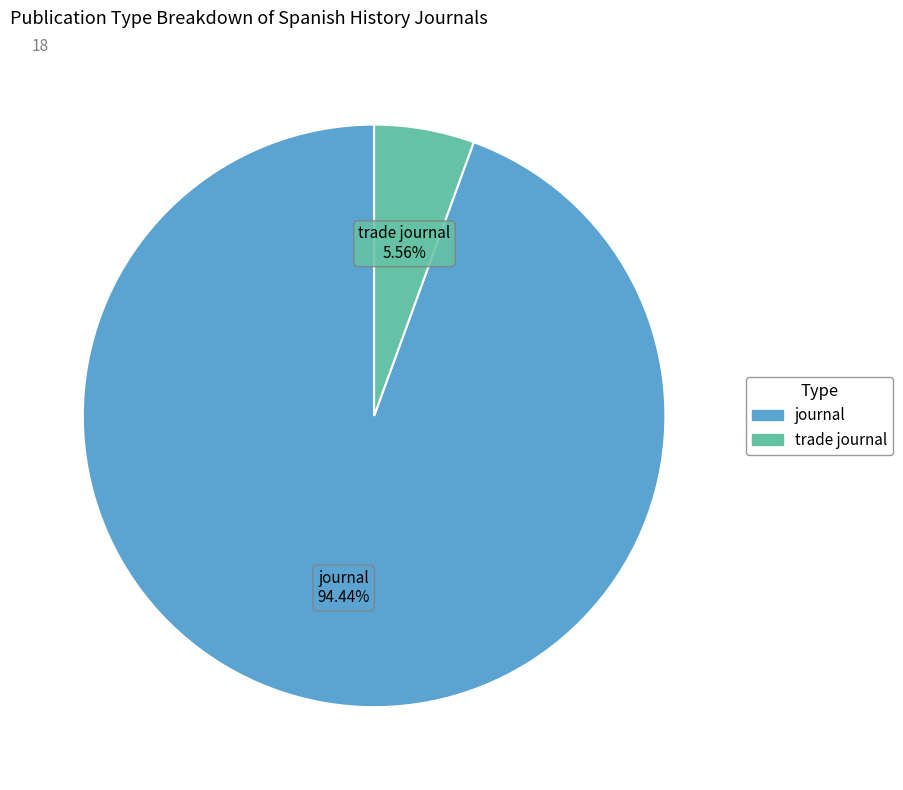

To the nearest percent, what is the combined percentage of trade journal and journal?

100%